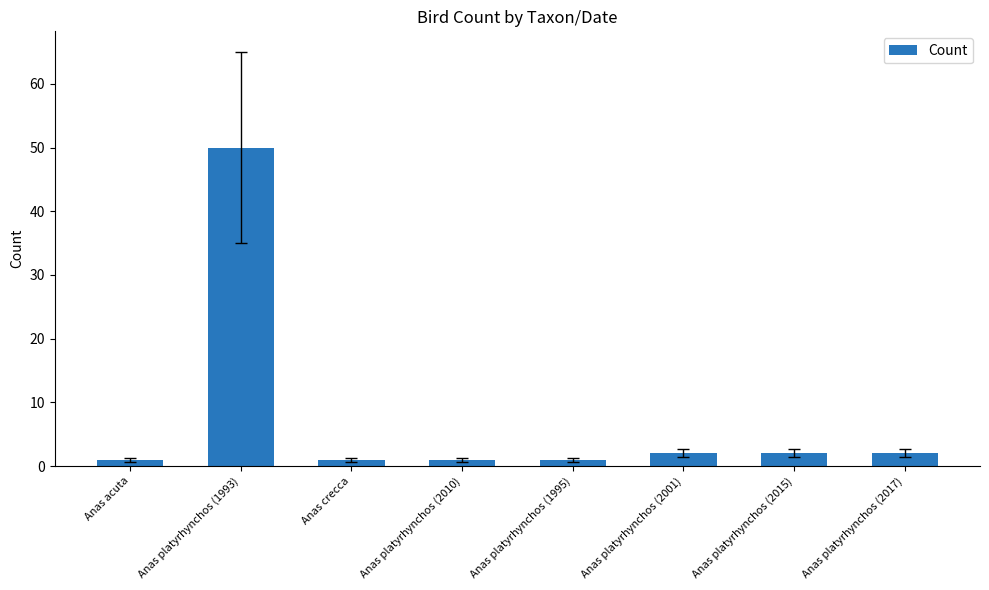

Reading left to right, list all the values displayed in this chart.

1	50	1	1	1	2	2	2